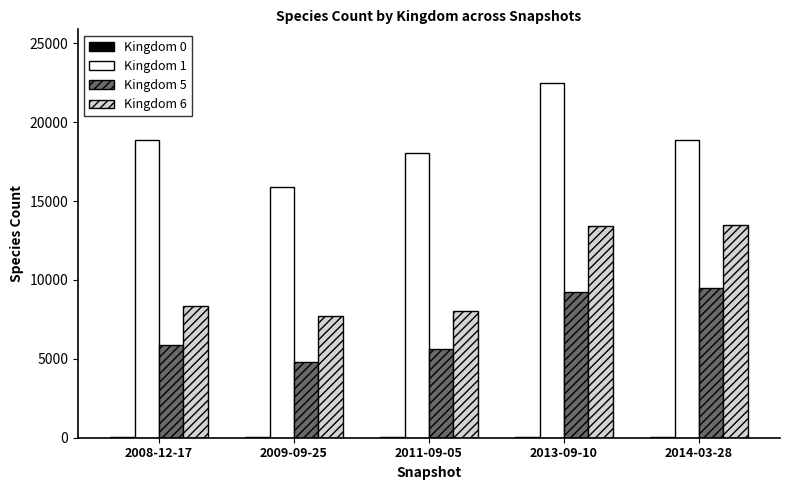

The Kingdom 6 series shows 7701 at 2009-09-25. True or false?

True